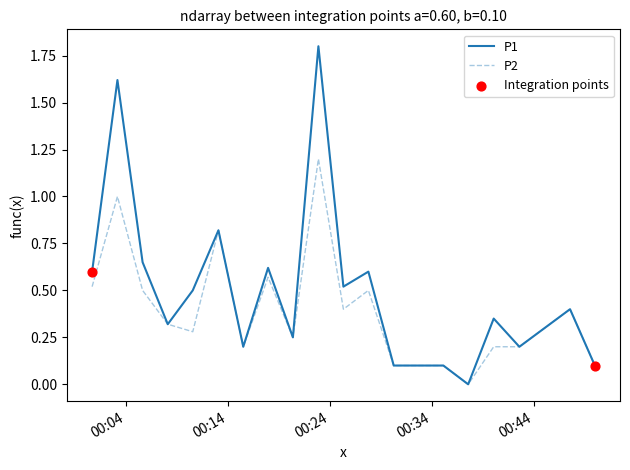

Which series has the largest range (max minus min)?

P1